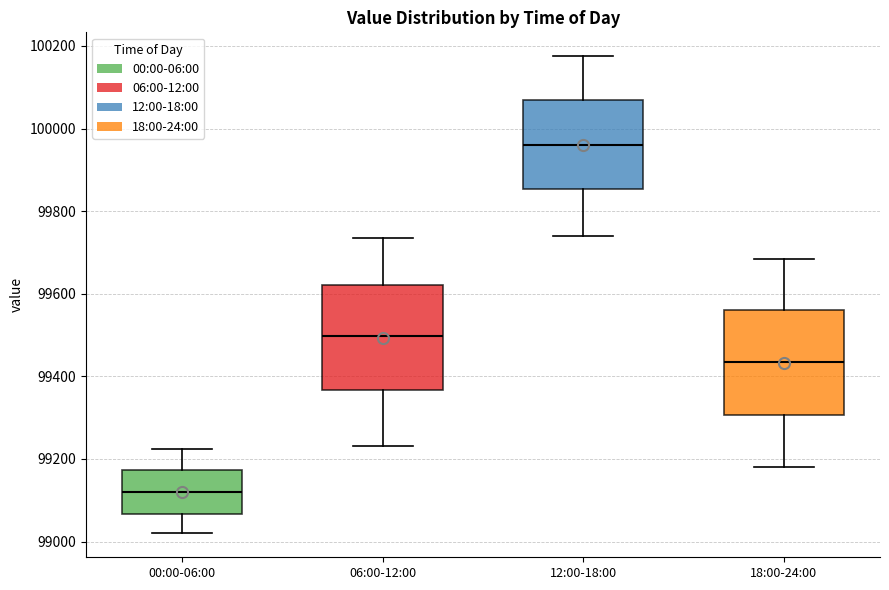

Which box's median line is the highest?

12:00-18:00